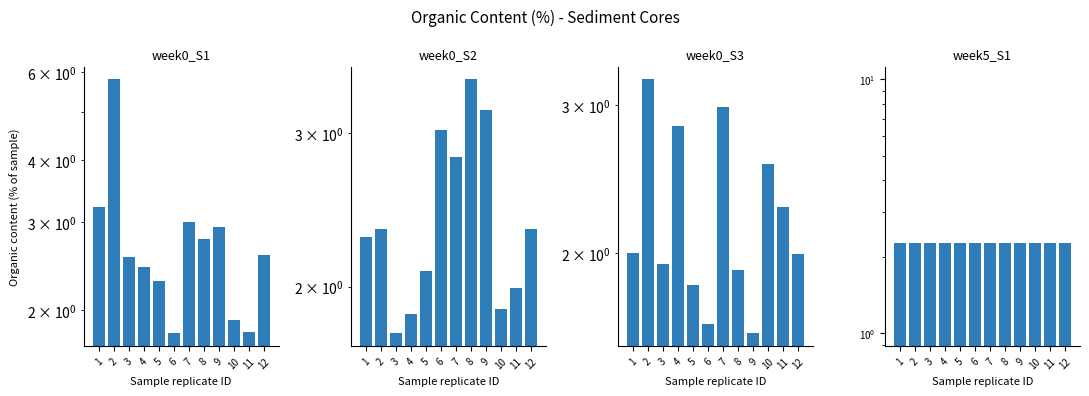

What is the sum of the week0_S1 values at 11 and 12?

4.4